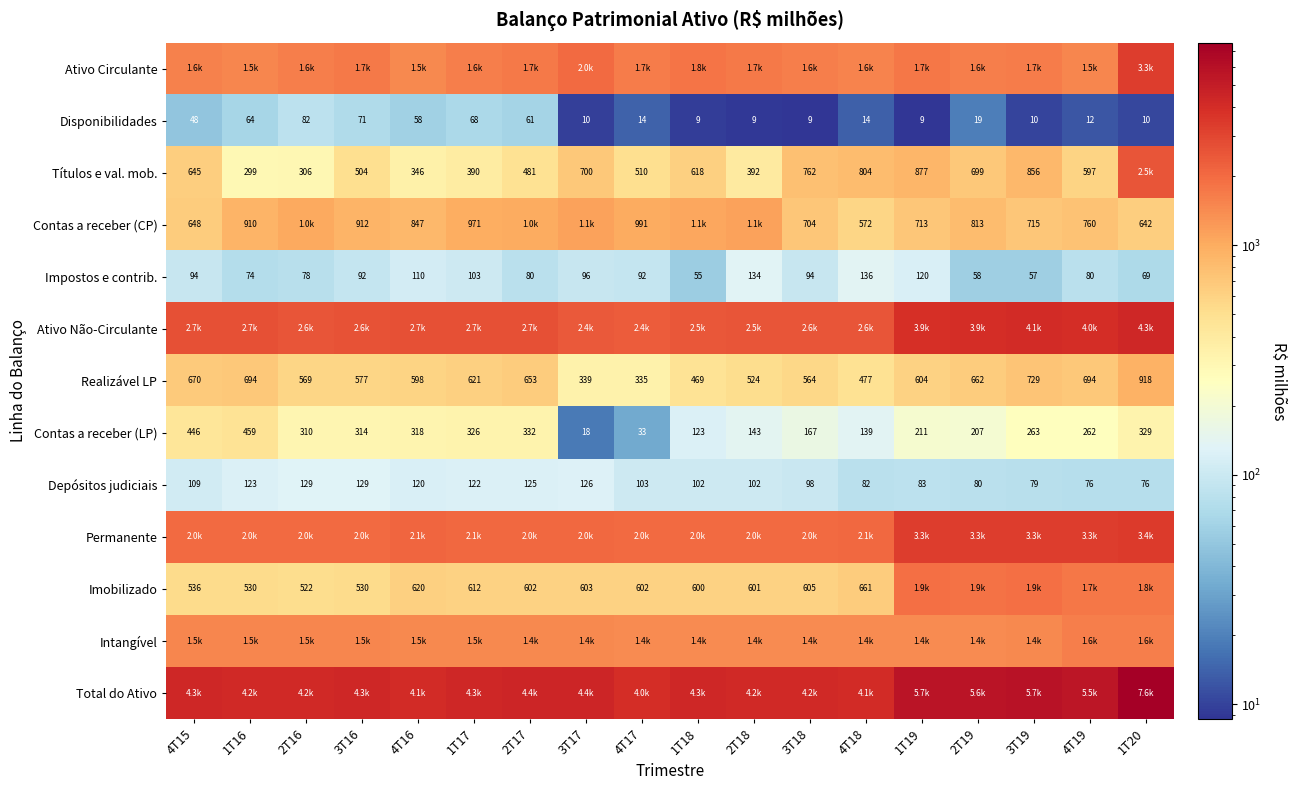

Between 3T17 and 4T18, which is larger?

3T17